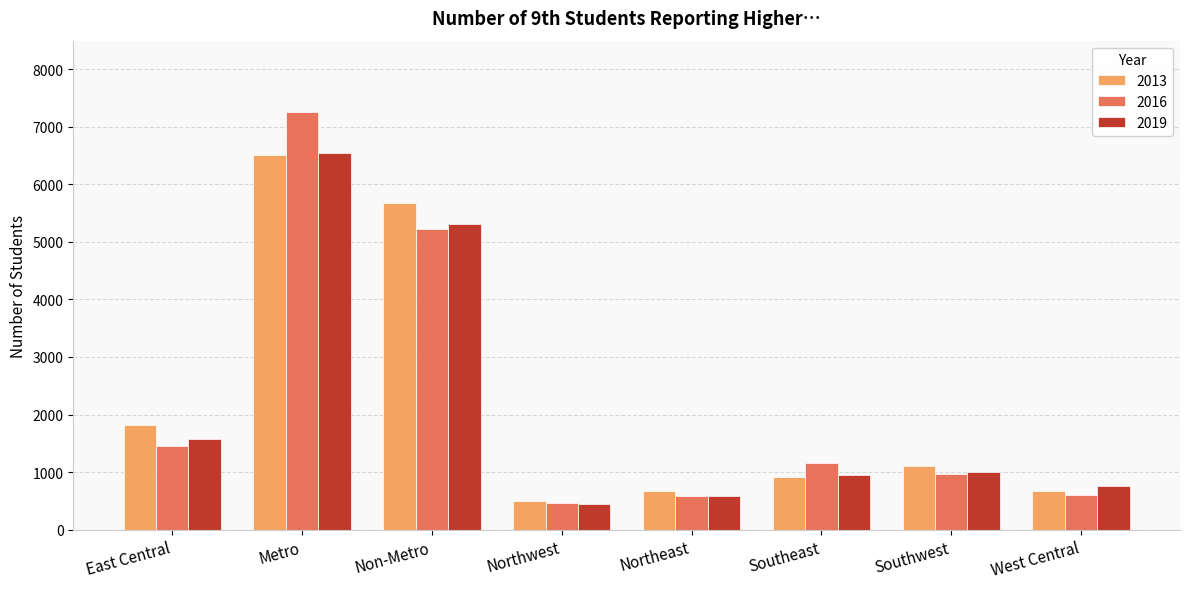

Between Metro and Northwest, which series saw the biggest shift?

2016